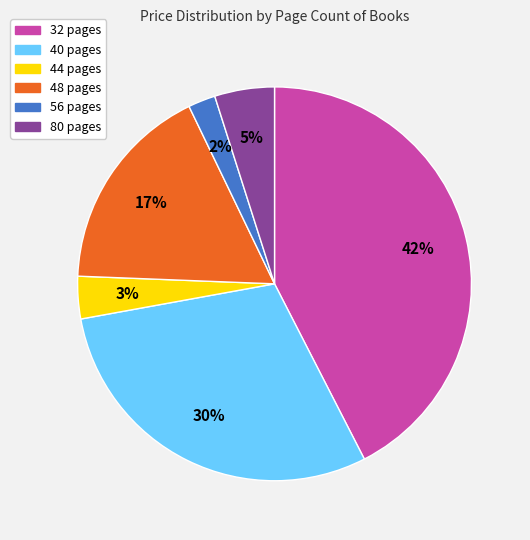

Combined, do 40 pages and 80 pages account for over 50%?

No